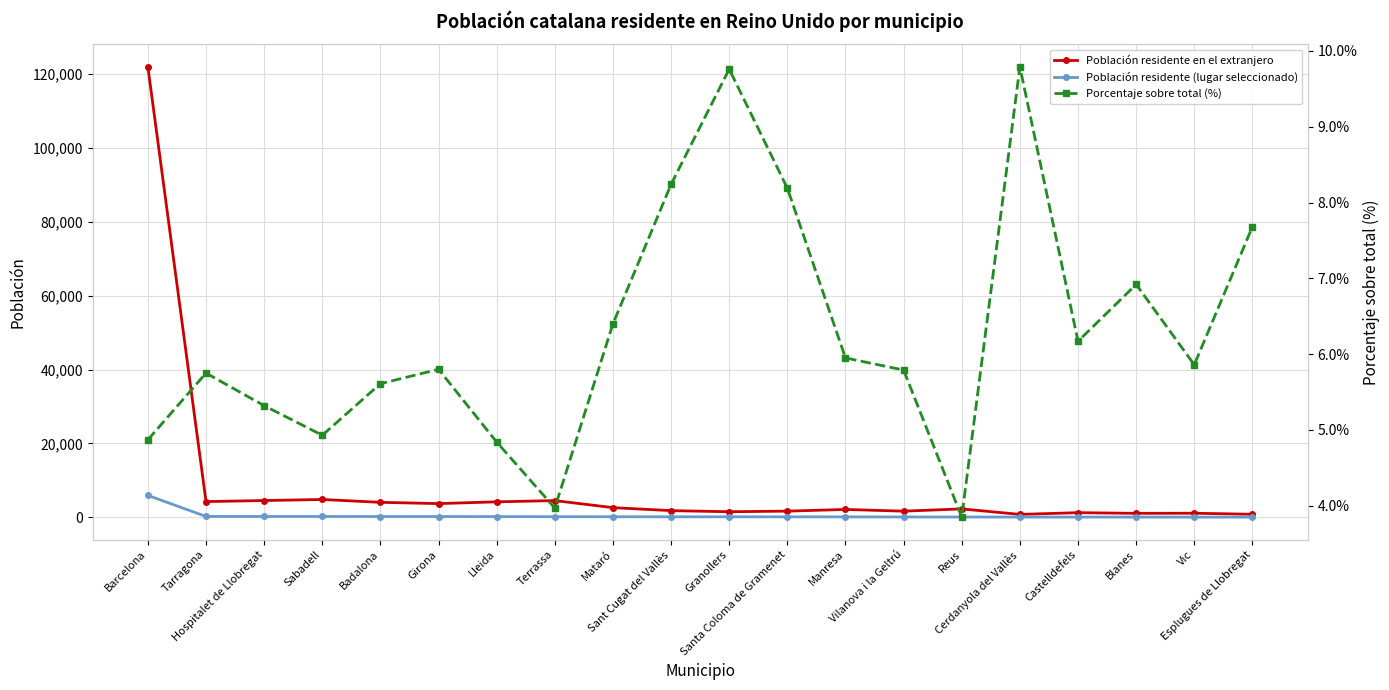

Where is Población residente (lugar seleccionado) nearest to the value 2997?

Tarragona